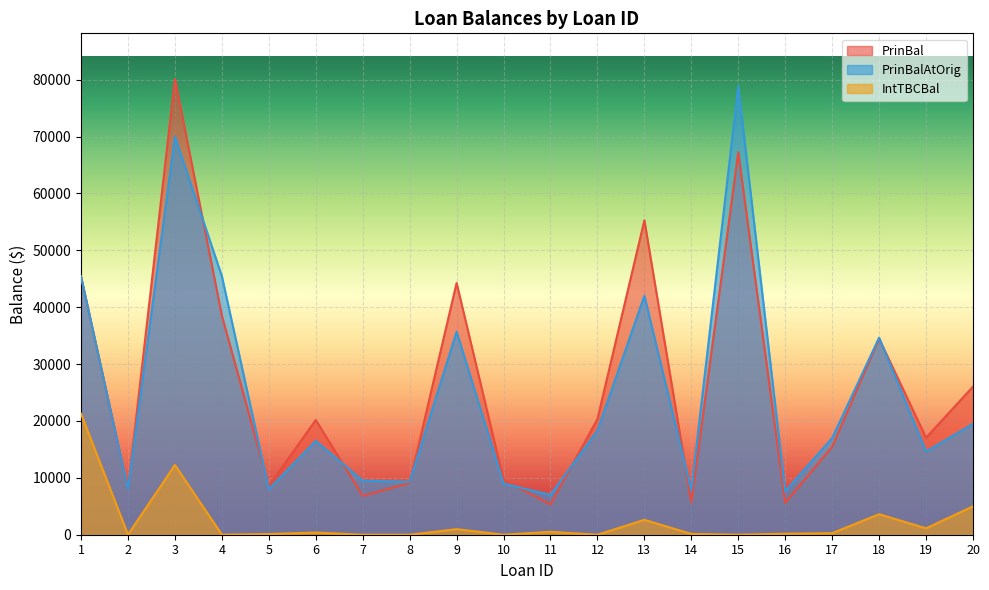

The value of IntTBCBal at 12 is 0.0. True or false?

True